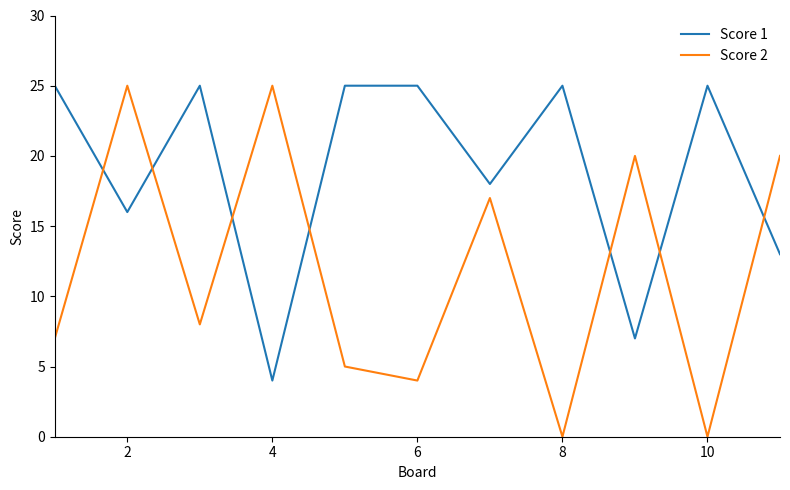

List the series in order of their overall mean, lowest first.

Score 2, Score 1